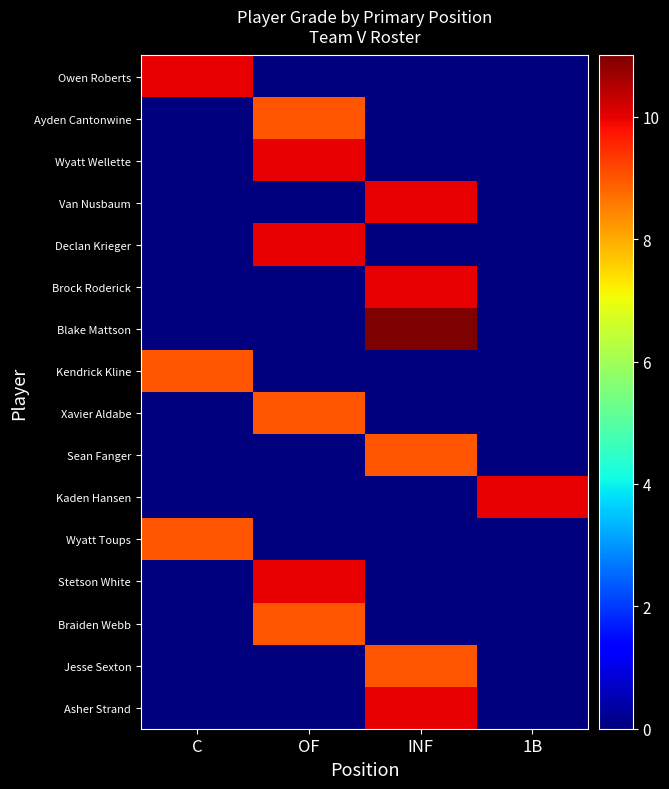

Which series has the largest total across all categories?

Blake Mattson